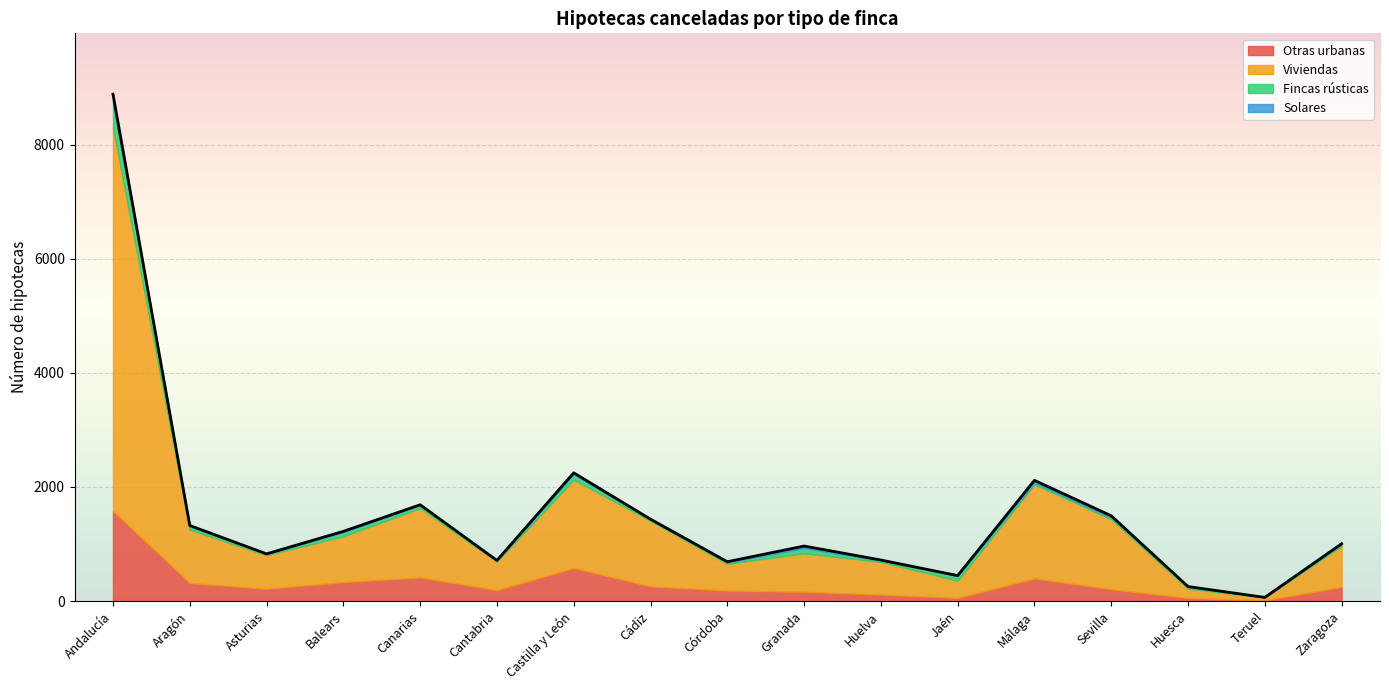

At which category is the sum across all series the highest?

Andalucía